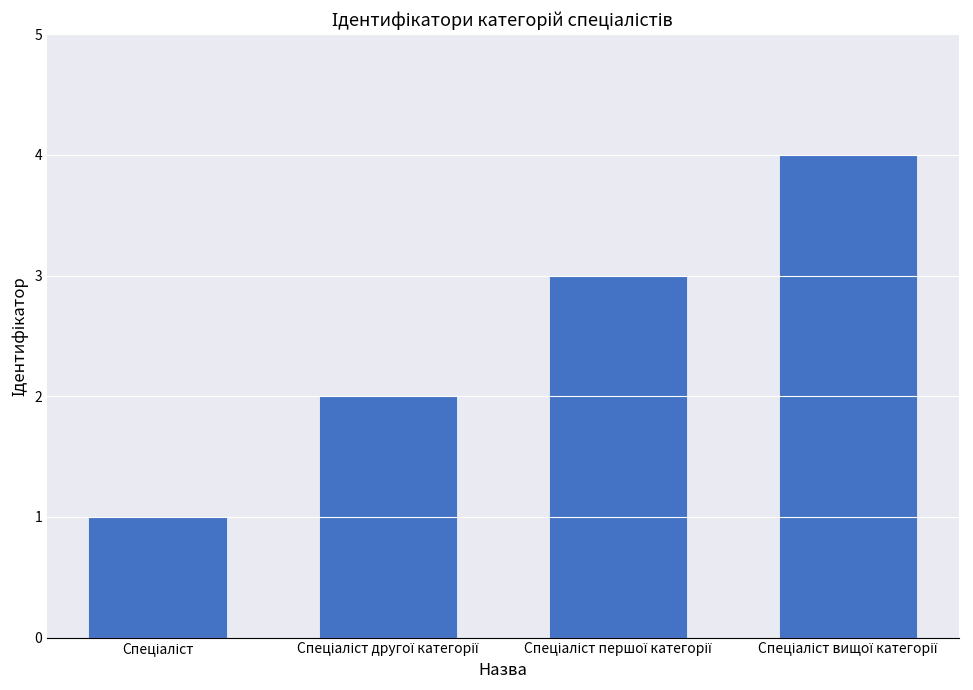

What is the sum of all values?

10